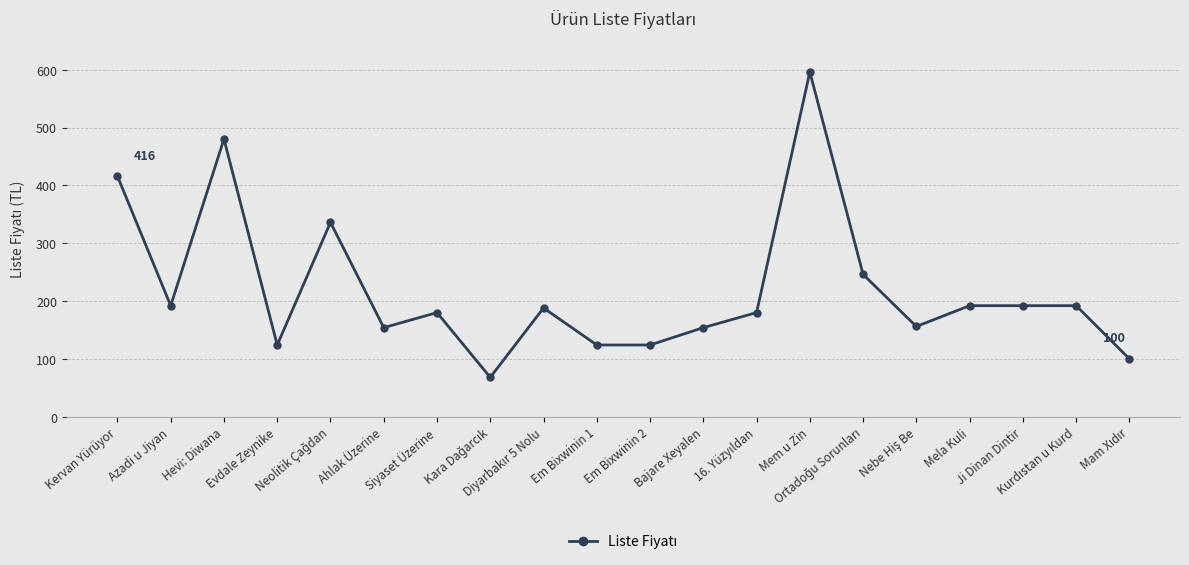

What is the minimum value shown in the chart?

68